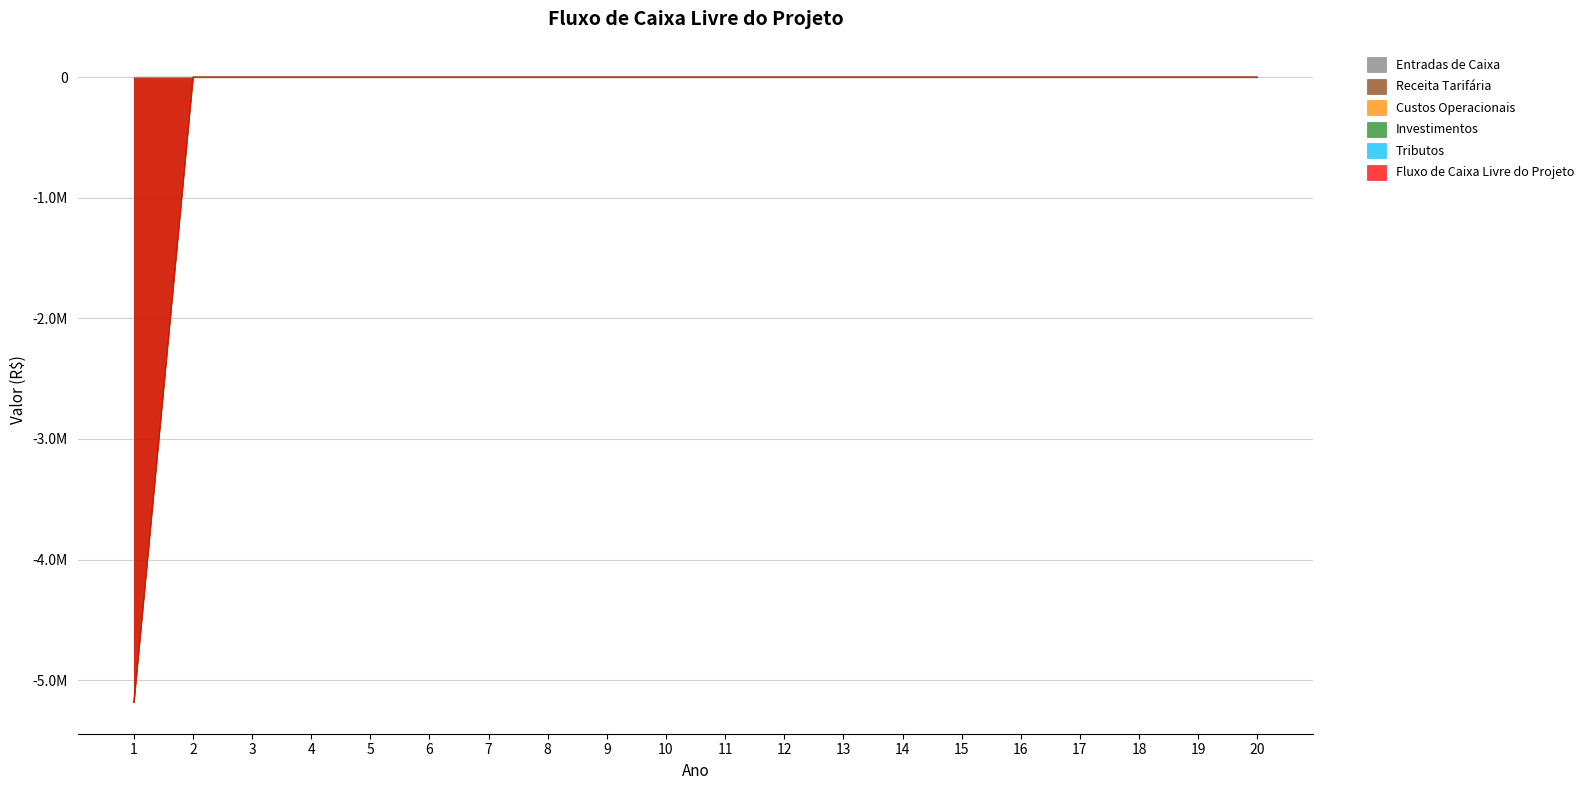

True or false: Fluxo de Caixa Livre do Projeto and Receita Tarifária intersect in this chart.

False